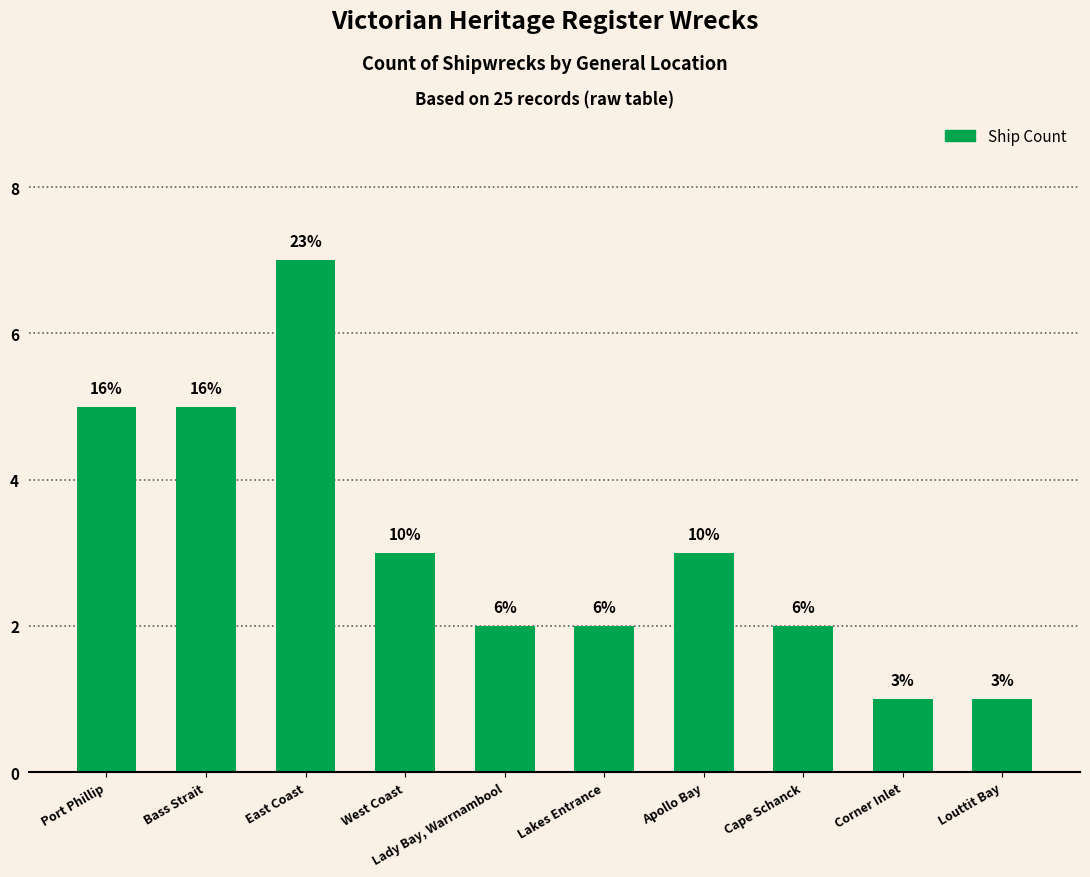

List the labels in order of value, largest first.

East Coast, Port Phillip, Bass Strait, West Coast, Apollo Bay, Lady Bay, Warrnambool, Lakes Entrance, Cape Schanck, Corner Inlet, Louttit Bay